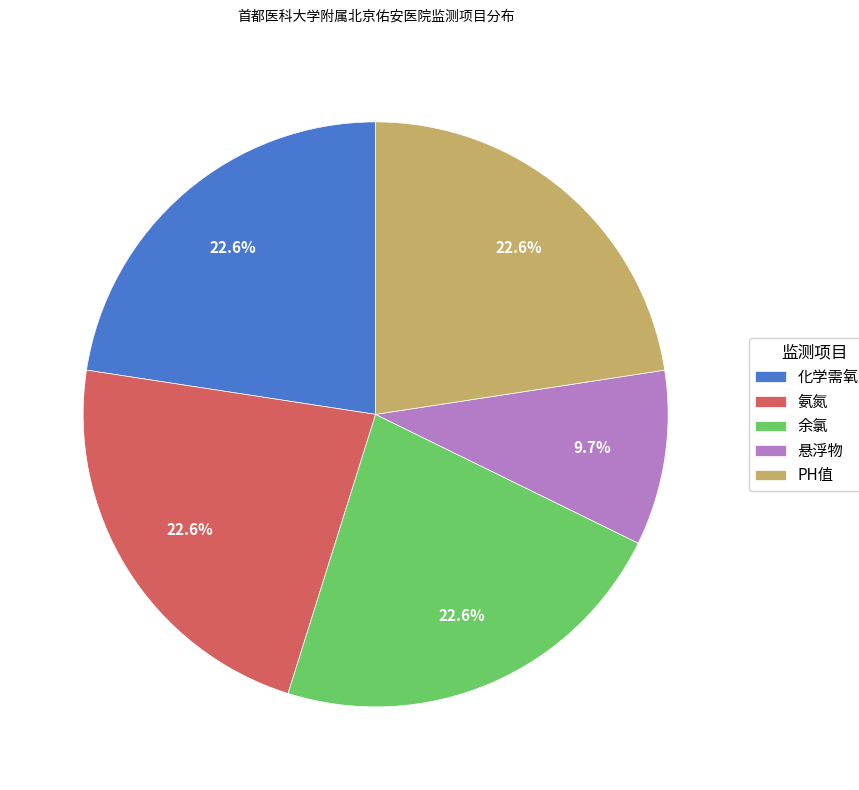

To the nearest percent, what is the difference between the largest and smallest slice percentages?

13%